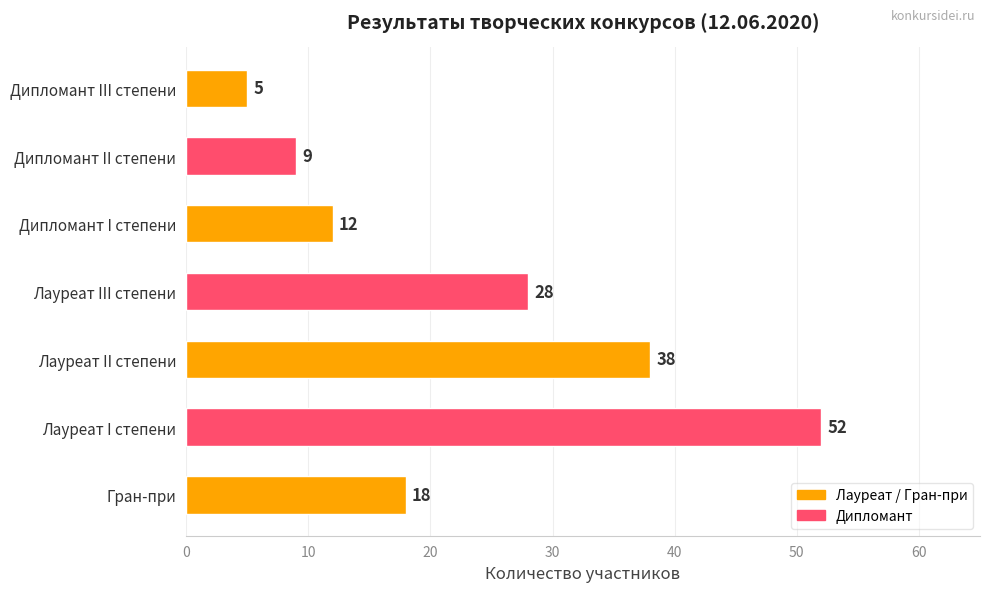

What is the difference between the values at Лауреат I степени and Дипломант I степени?

40